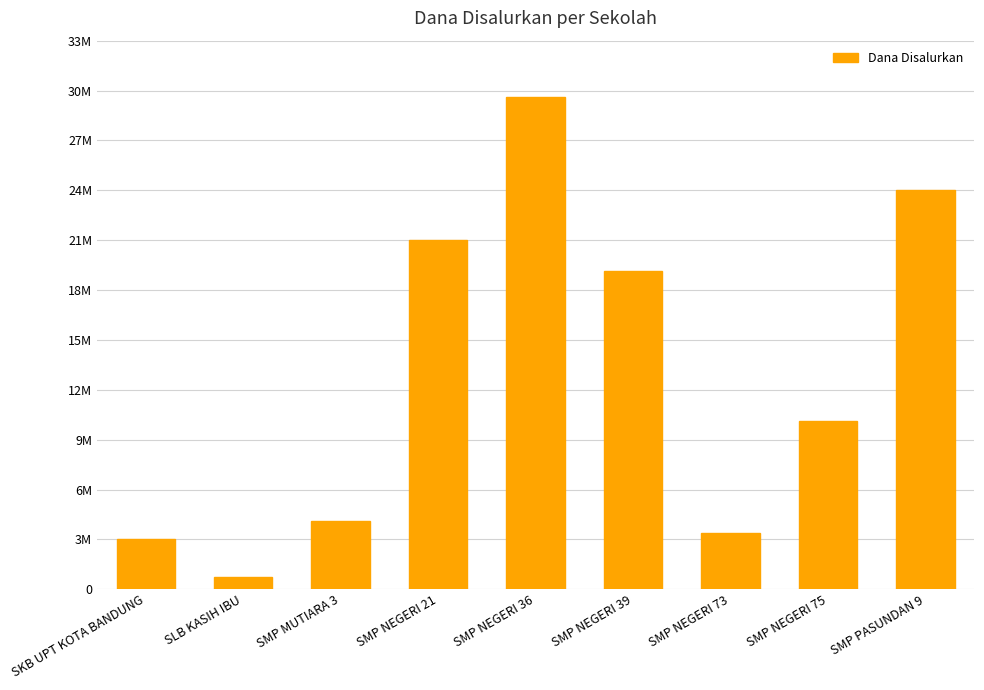

How many data points are above 10125000?

4